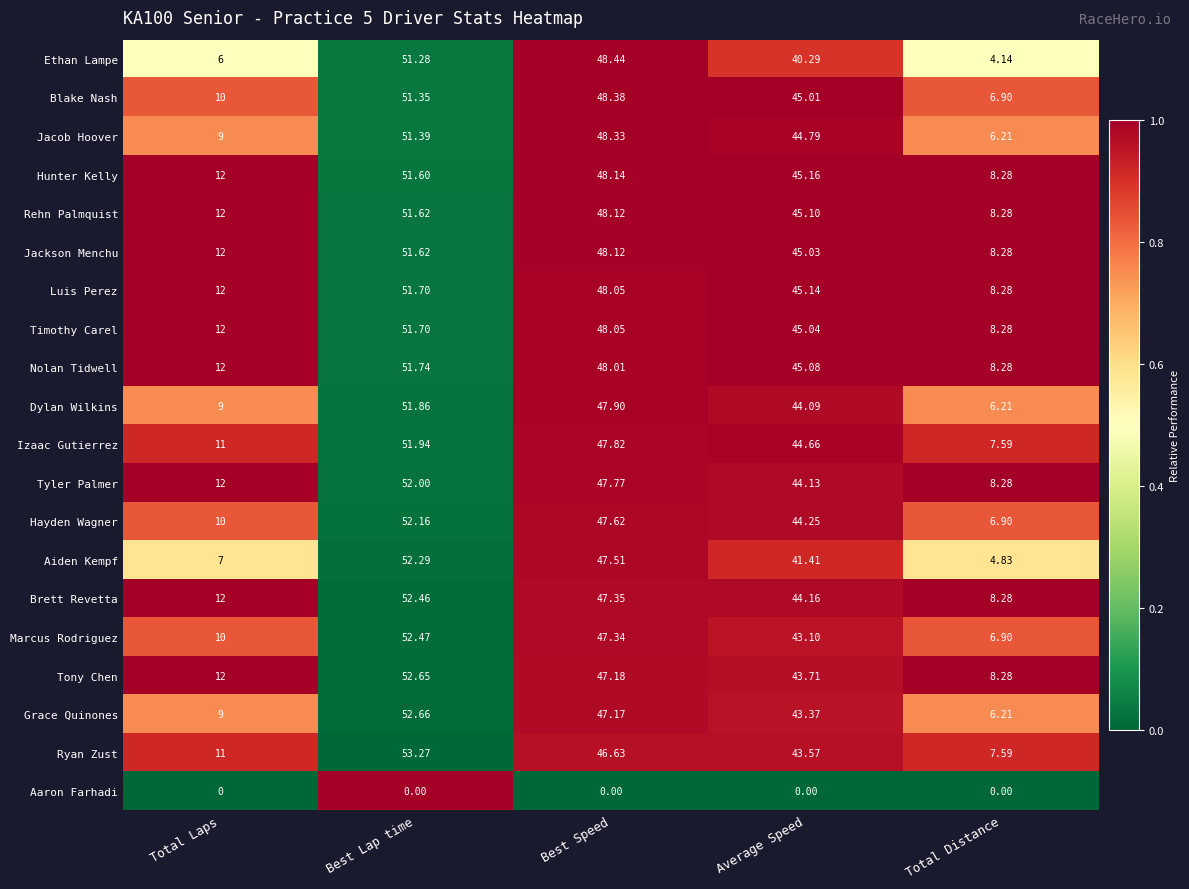

Between Total Laps and Best Speed, which series saw the biggest shift?

Ethan Lampe